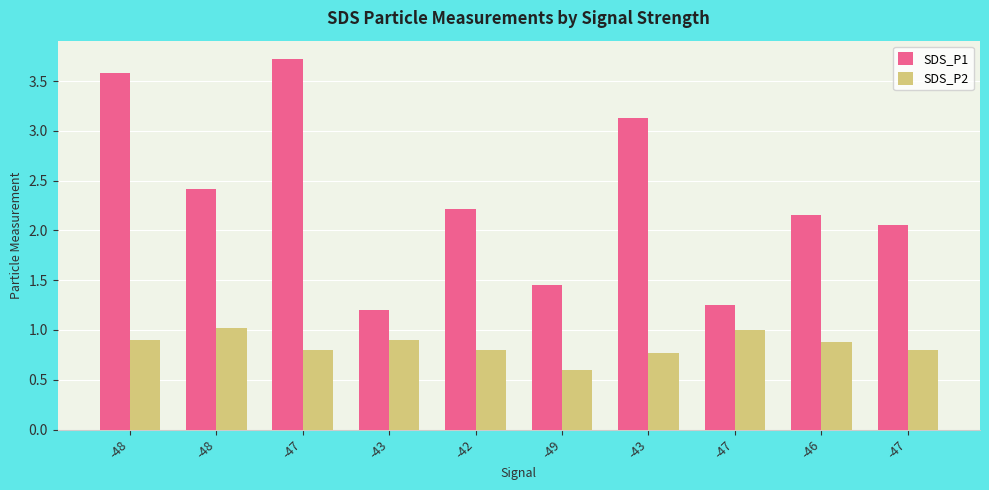

Reading left to right, extract all data points from this chart.

SDS_P1: -48=3.6	-48=2.4	-47=3.7	-43=1.2	-42=2.2	-49=1.4	-43=3.1	-47=1.2	-46=2.1	-47=2.0
SDS_P2: -48=0.9	-48=1.0	-47=0.8	-43=0.9	-42=0.8	-49=0.6	-43=0.8	-47=1.0	-46=0.9	-47=0.8